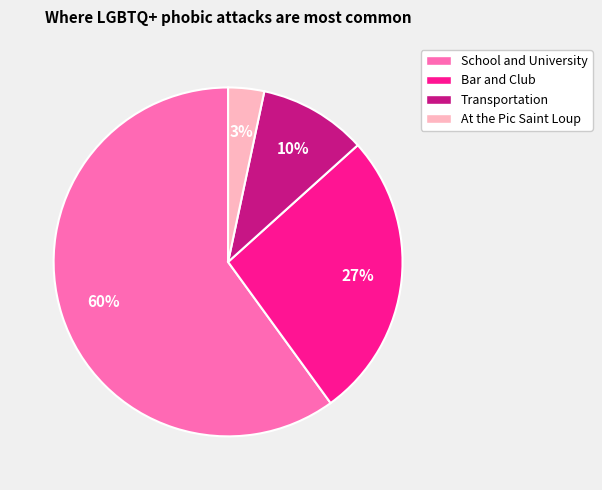

Rank the categories by value from lowest to highest.

At the Pic Saint Loup, Transportation, Bar and Club, School and University